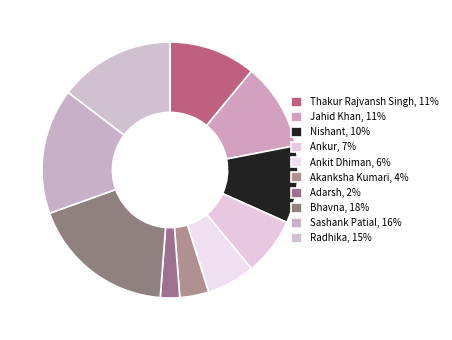

Which slice is the largest?

Bhavna